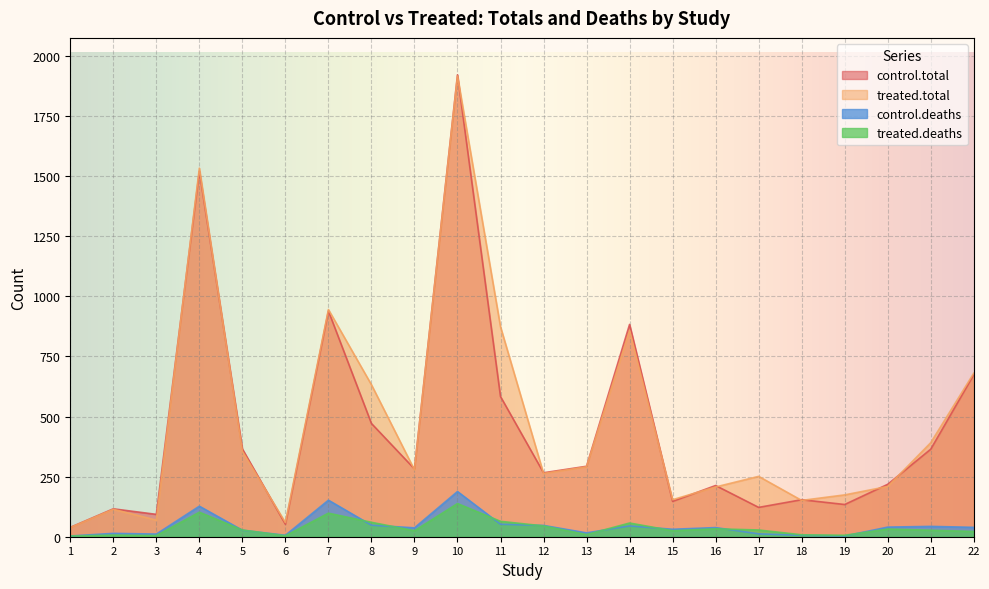

In treated.deaths, how many points are higher than both neighbors (excluding endpoints)?

7